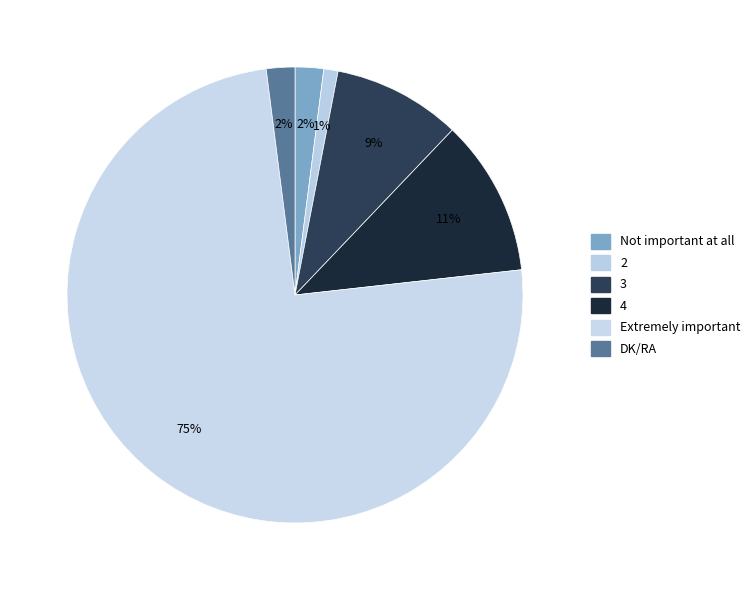

To the nearest percent, what portion does DK/RA represent?

2%